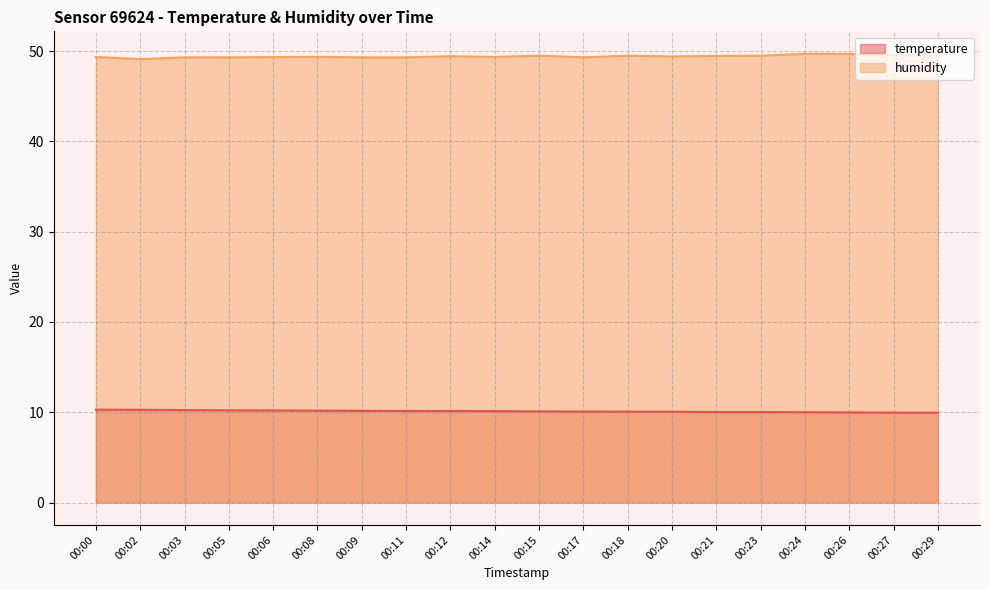

Reading left to right, list all the values displayed in this chart.

temperature: 10.3	10.3	10.2	10.2	10.2	10.2	10.2	10.1	10.1	10.1	10.1	10.1	10.1	10.1	10.0	10.0	10.0	10.0	9.9	9.9
humidity: 49.3	49.1	49.3	49.3	49.3	49.4	49.3	49.3	49.4	49.4	49.5	49.3	49.5	49.4	49.5	49.5	49.7	49.7	49.5	49.5